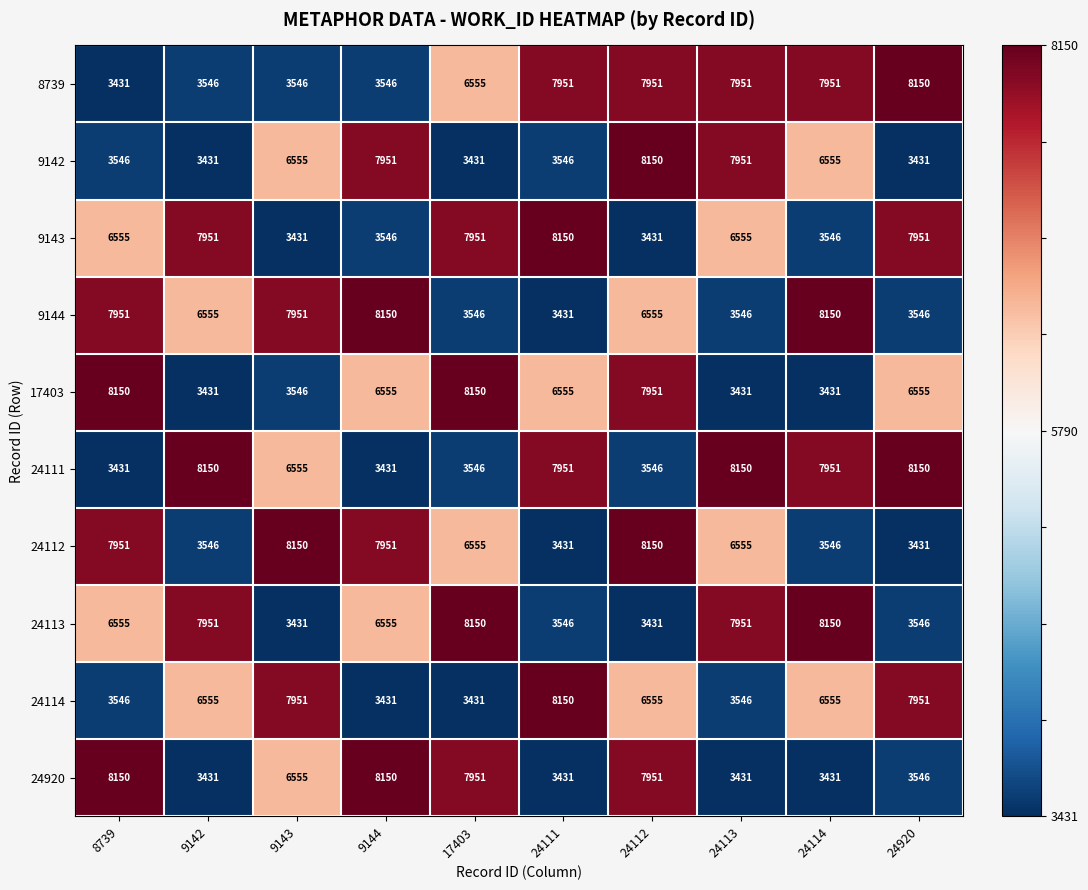

Which series has the largest total across all categories?

24111